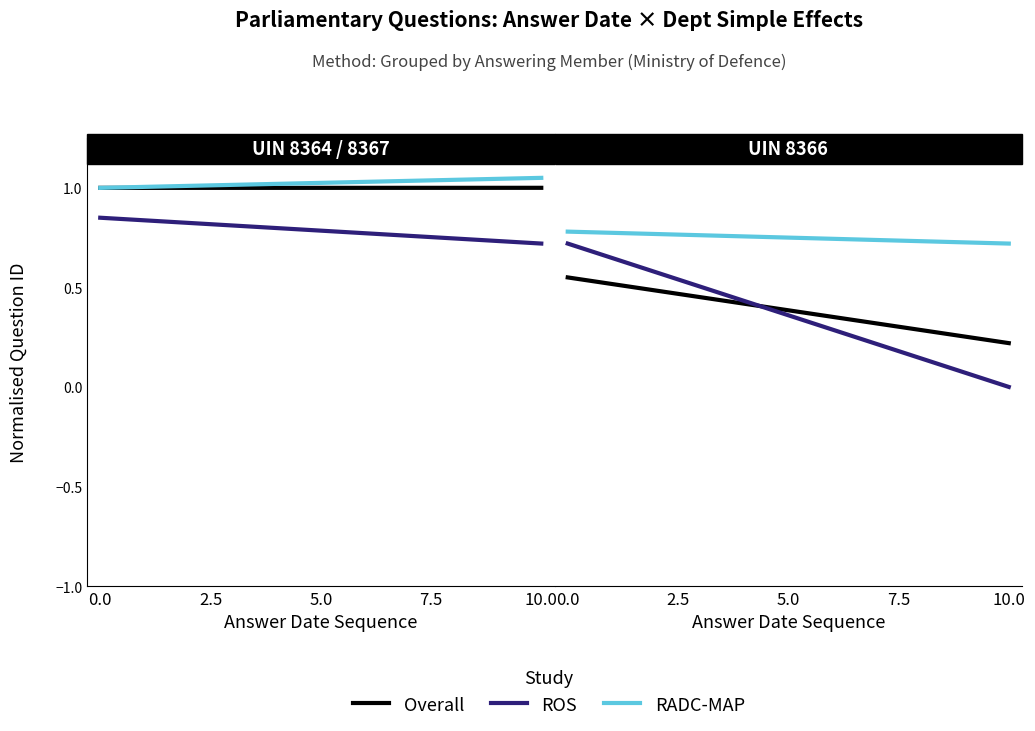

What is the sum of the RADC-MAP values at 10.0 and 0.0?

1.5